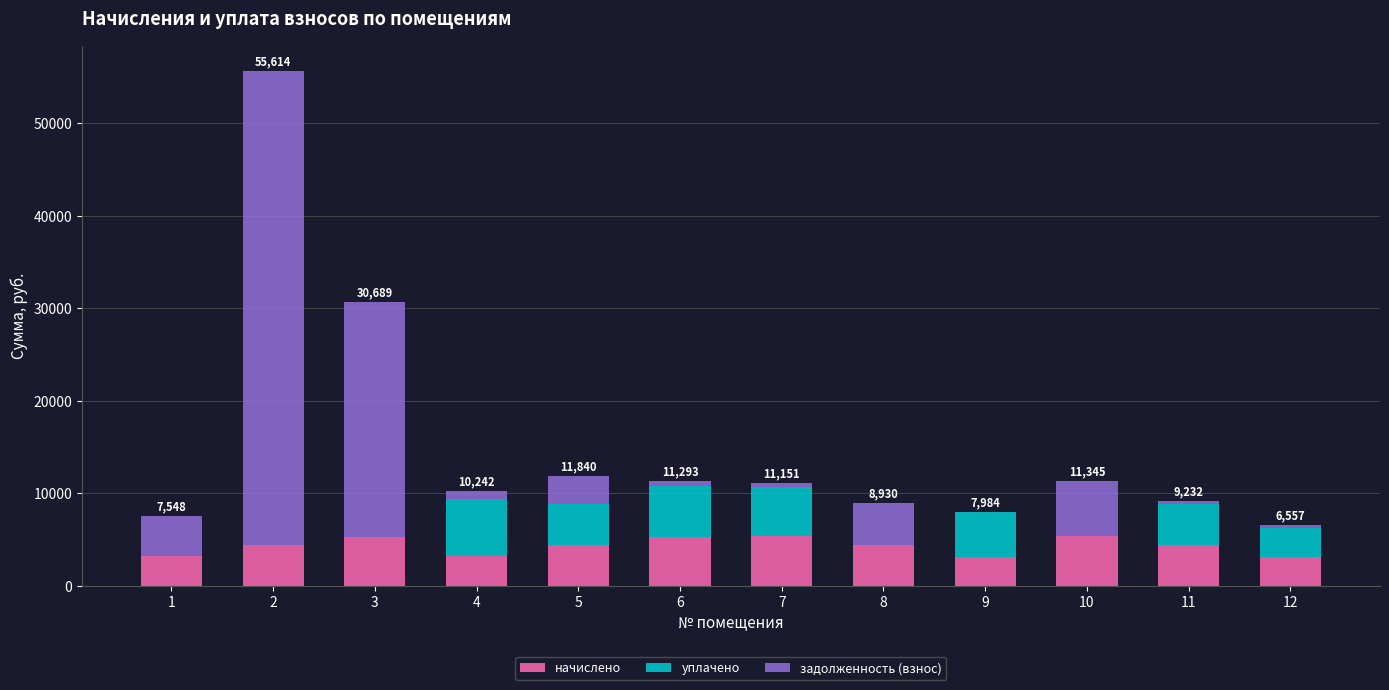

What is the total value across all series at 2?

55613.9